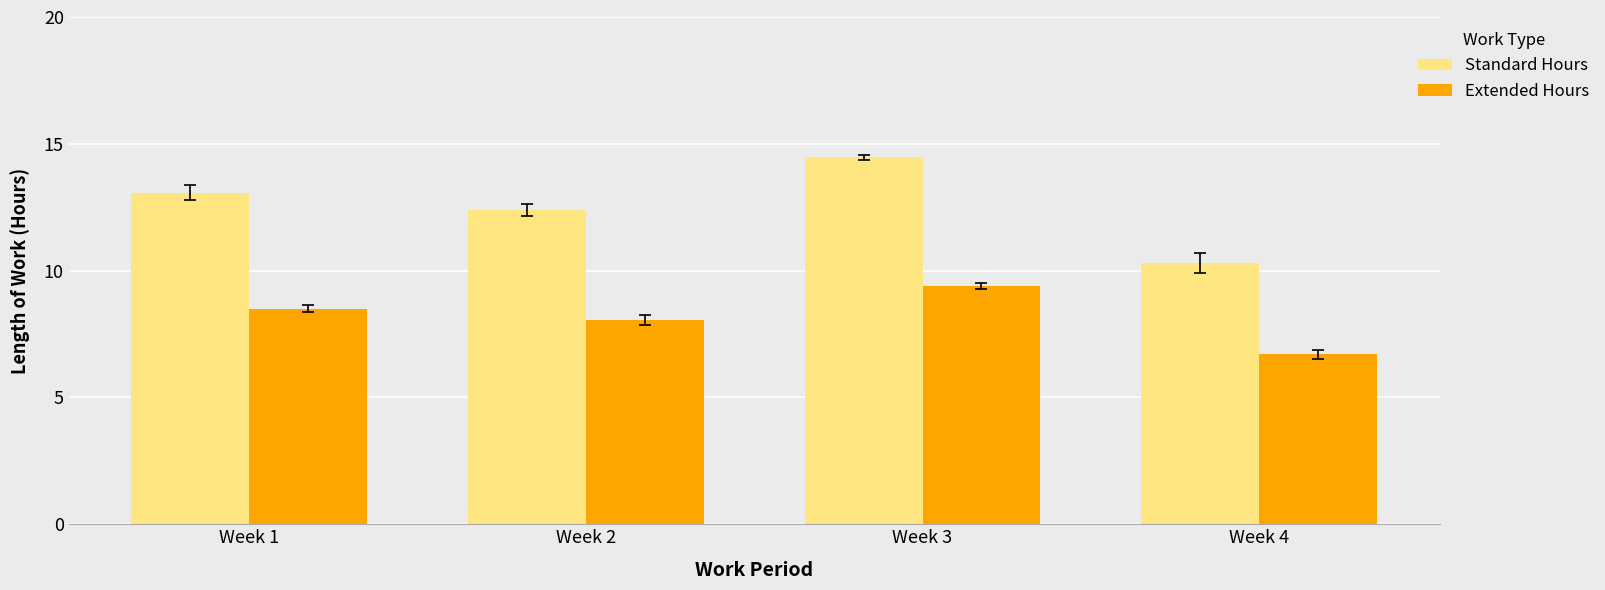

Reading left to right, transcribe all the data shown in this chart.

Standard Hours: Week 1=13.1	Week 2=12.4	Week 3=14.5	Week 4=10.3
Extended Hours: Week 1=8.5	Week 2=8.1	Week 3=9.4	Week 4=6.7